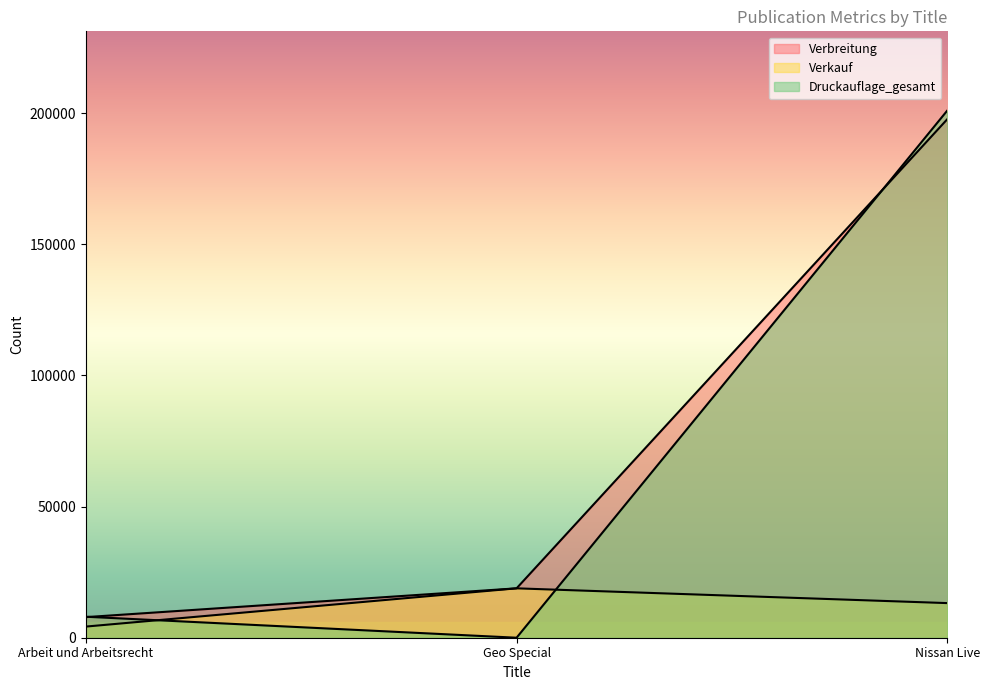

The value of Druckauflage_gesamt at Arbeit und Arbeitsrecht is 11962. True or false?

False